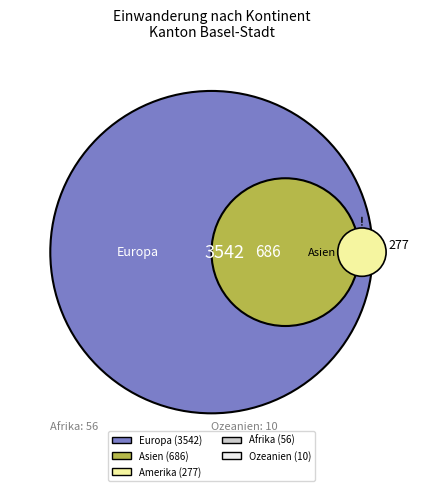

What is the smallest slice in the pie chart?

Ozeanien